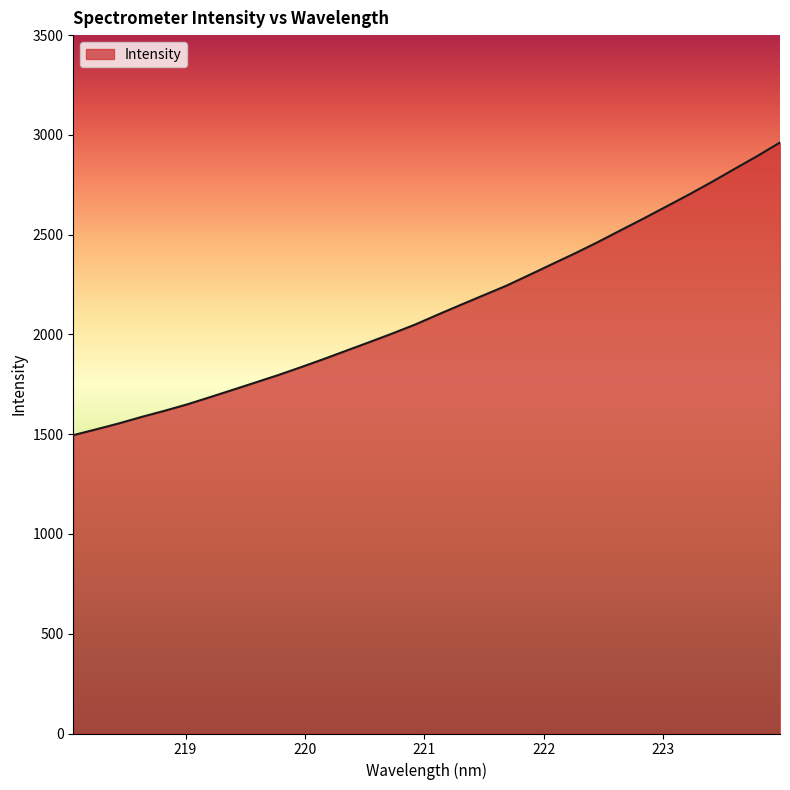

Count the number of values greater than 2100.

16